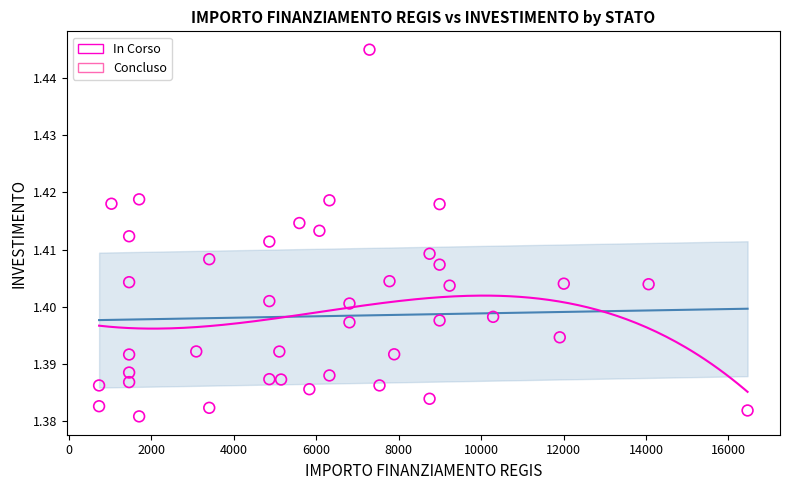

What are all the series names shown in the legend?

In Corso, Concluso